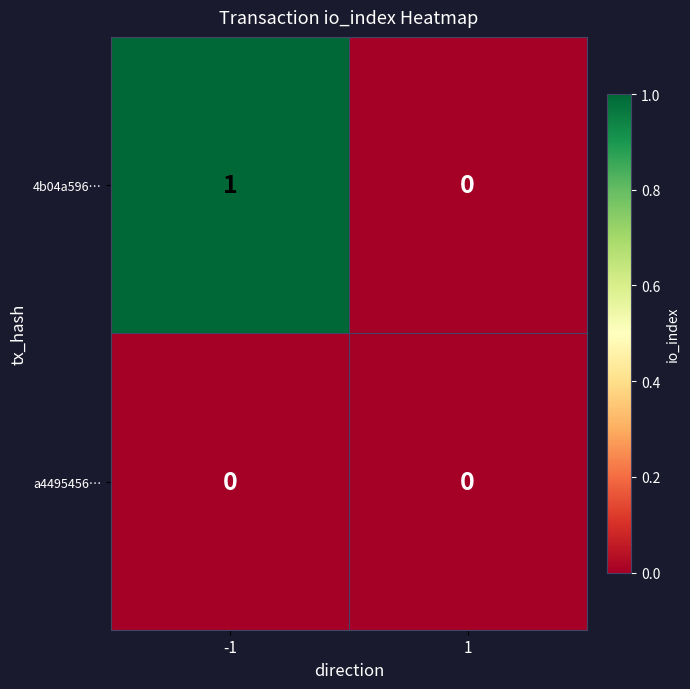

The value of 4b04a596… at 1 is 0. True or false?

True